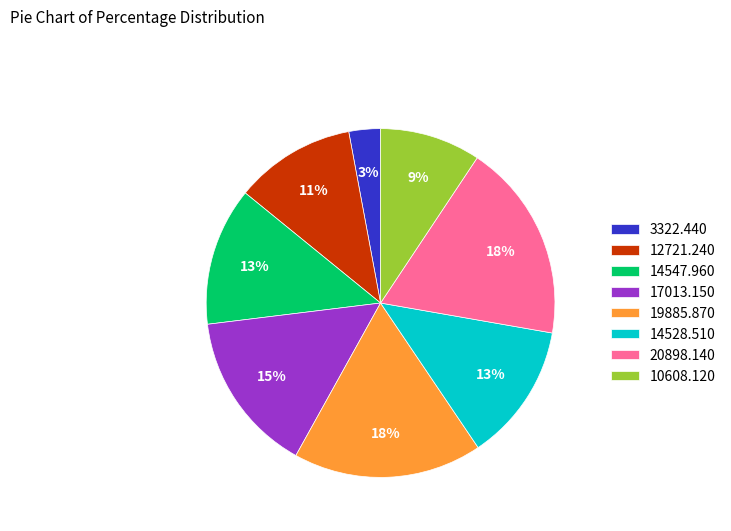

What is the smallest slice in the pie chart?

3322.440